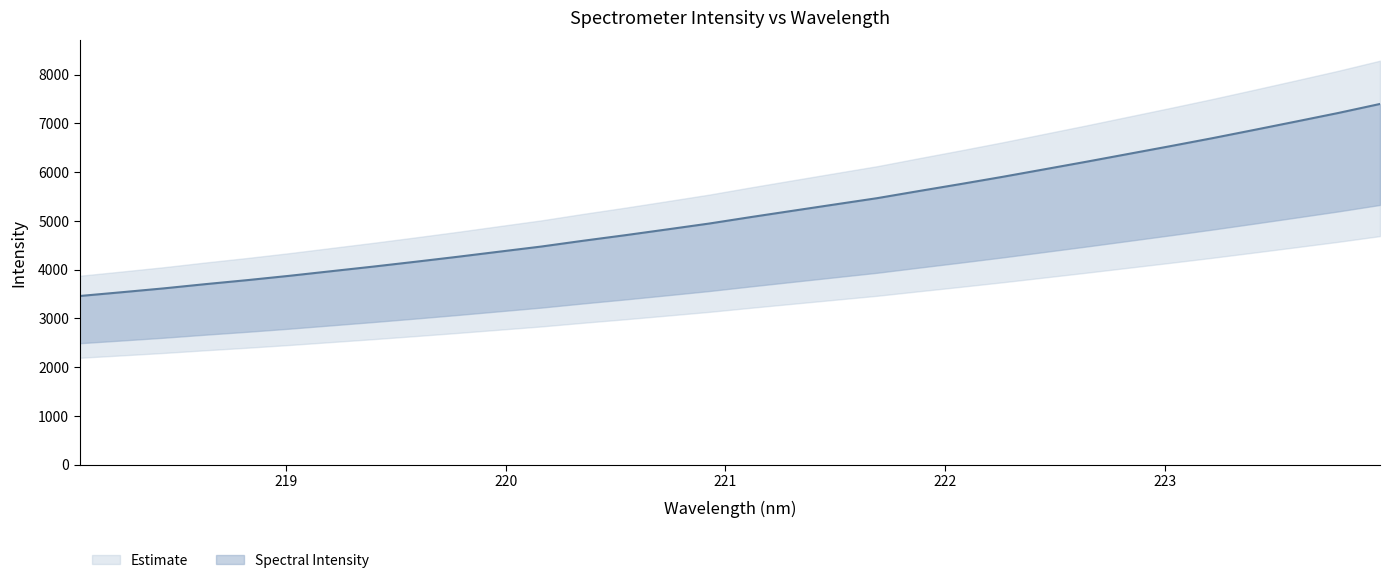

Does the chart have visible grid lines?

No